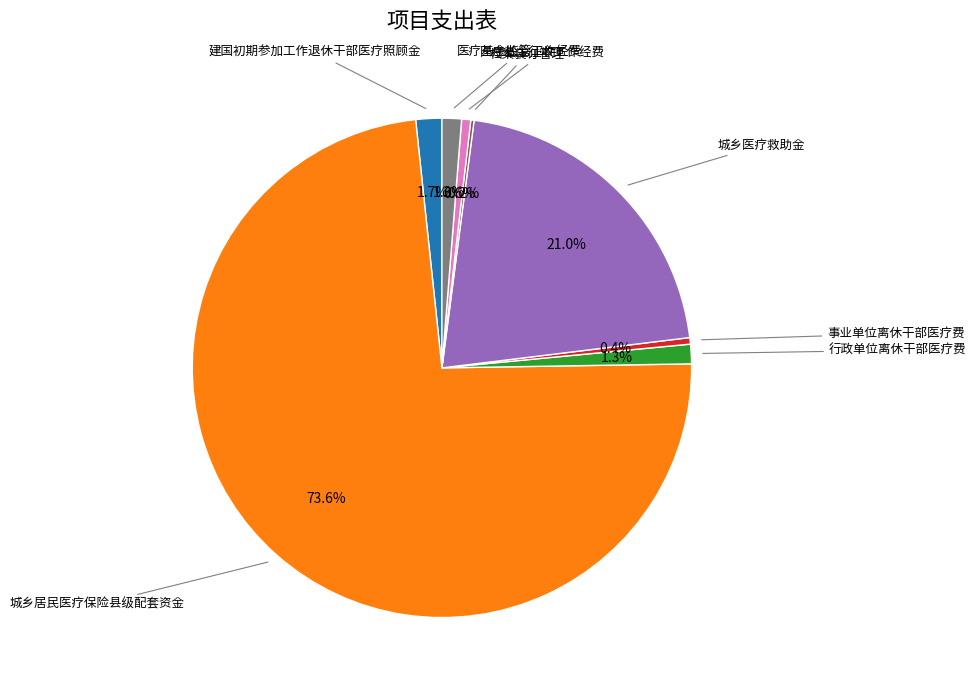

Is there a majority slice in this chart?

Yes